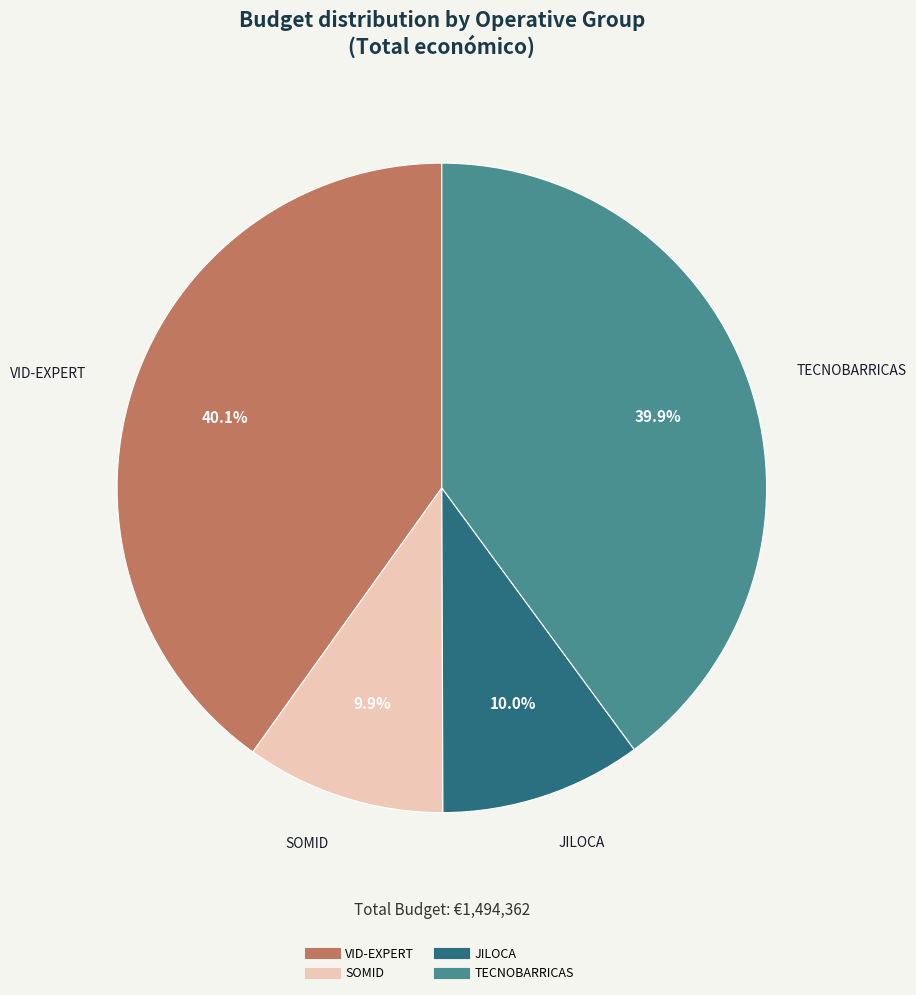

What percentage do JILOCA and TECNOBARRICAS together represent?

49.9%